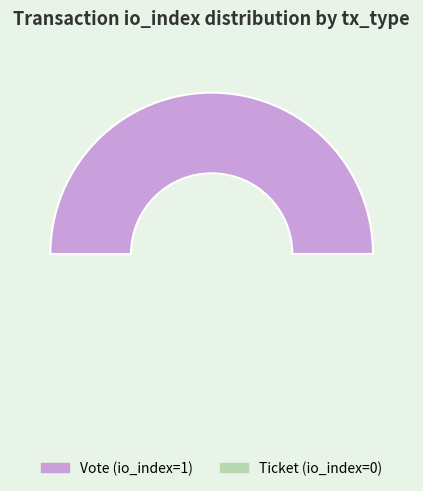

To the nearest percent, what is the difference between the Vote (io_index=1) and Ticket (io_index=0) slice percentages?

100%